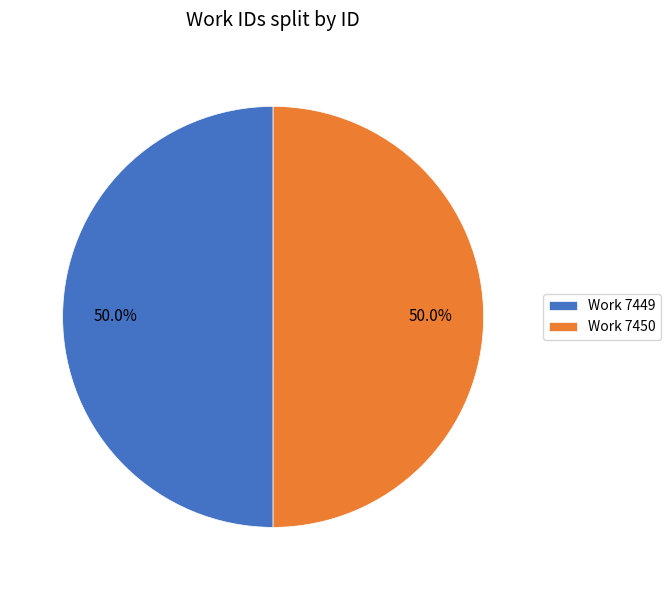

Approximately how many times larger is the value at Work 7449 compared to Work 7450?

1.0